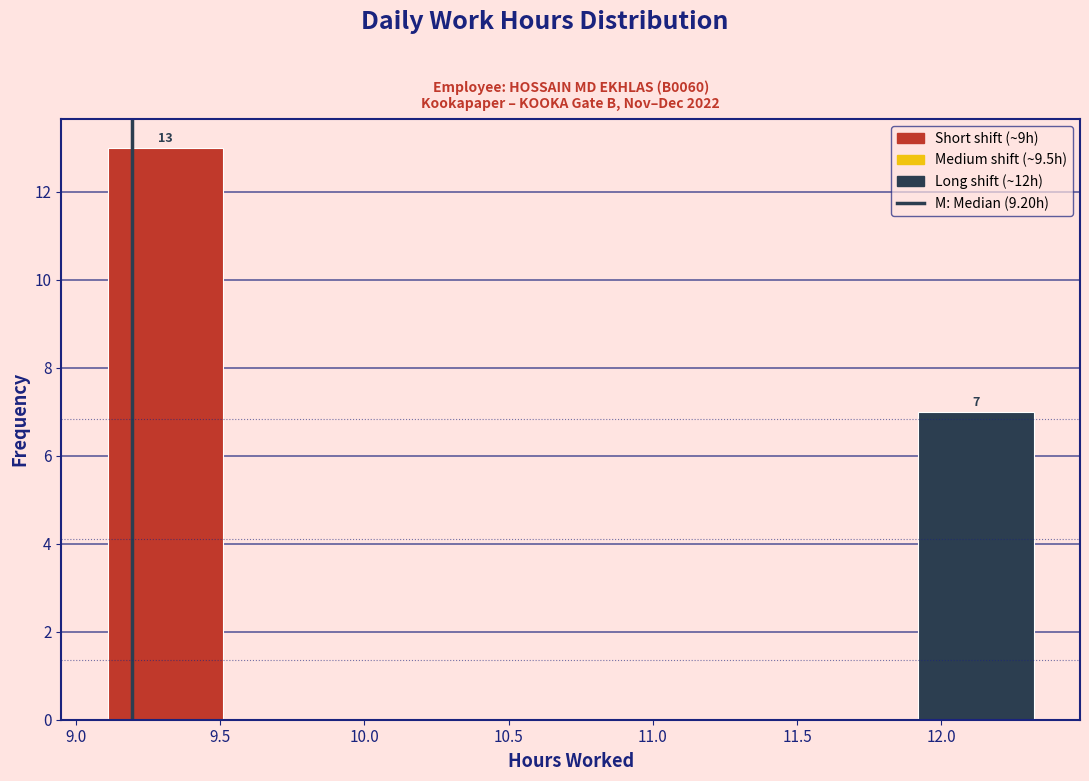

Over which range of the x-axis is the bar tallest?

9.1 to 9.5